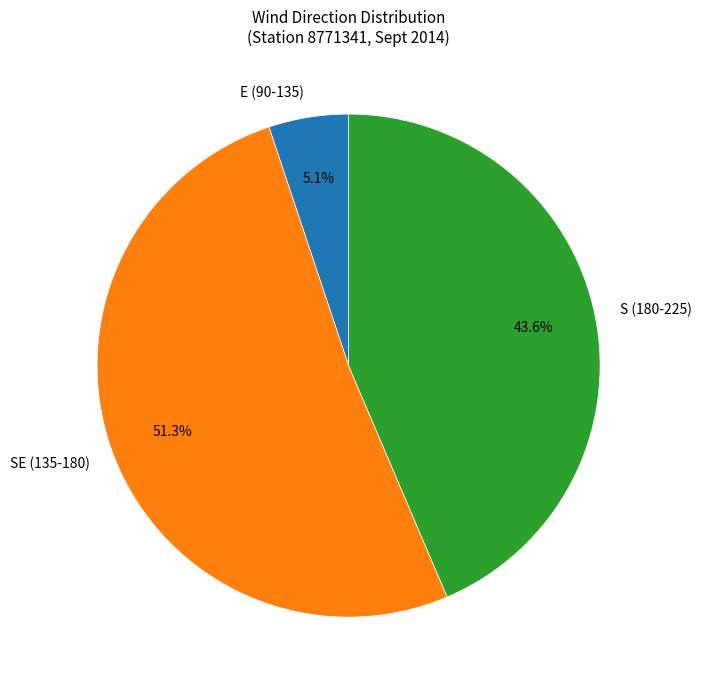

Is the sum of E (90-135) and SE (135-180) greater than half?

Yes